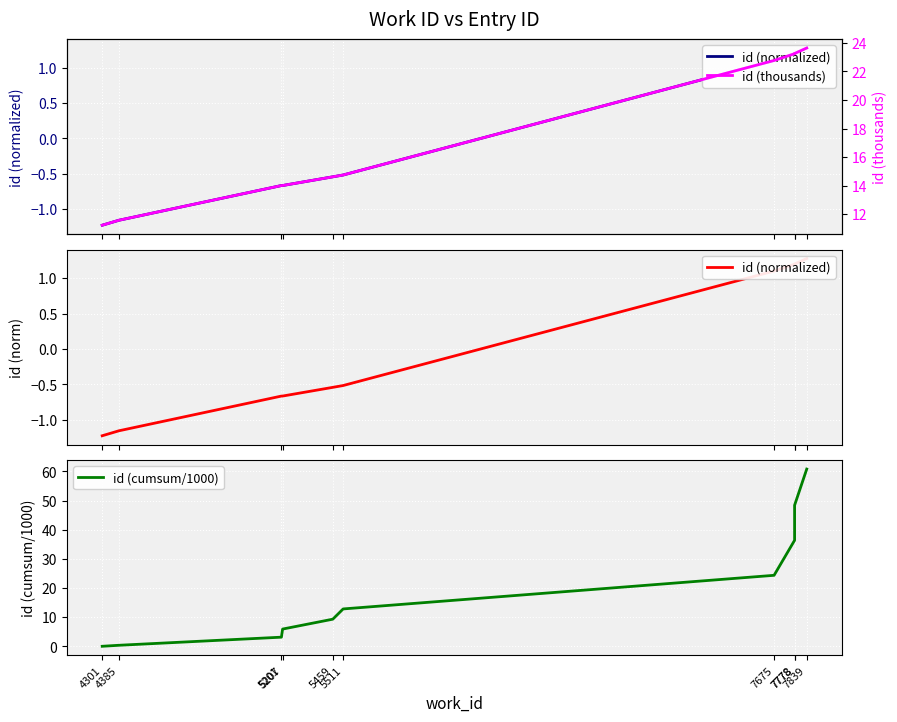

Which category has the lowest value in the id series?

4301